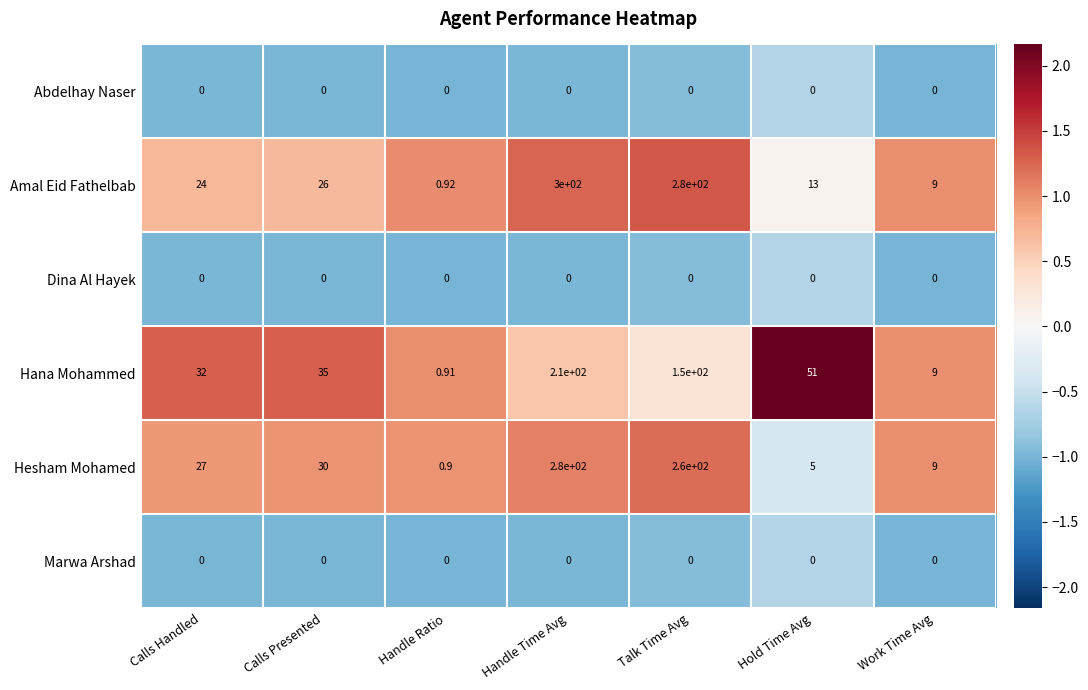

At which category is the sum across all series the highest?

Handle Time Avg